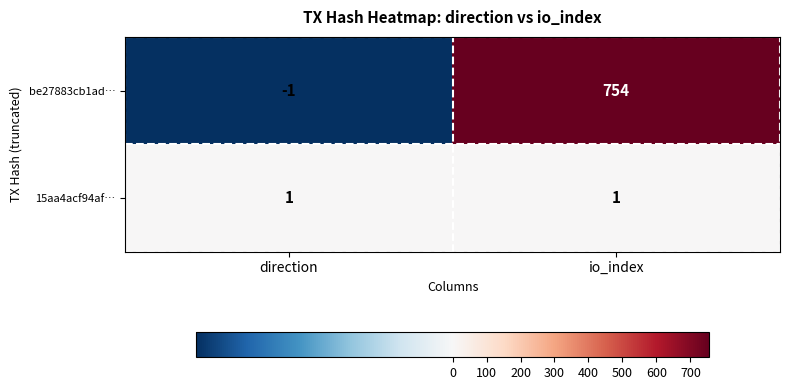

Which series has the largest total across all categories?

be27883cb1ad…